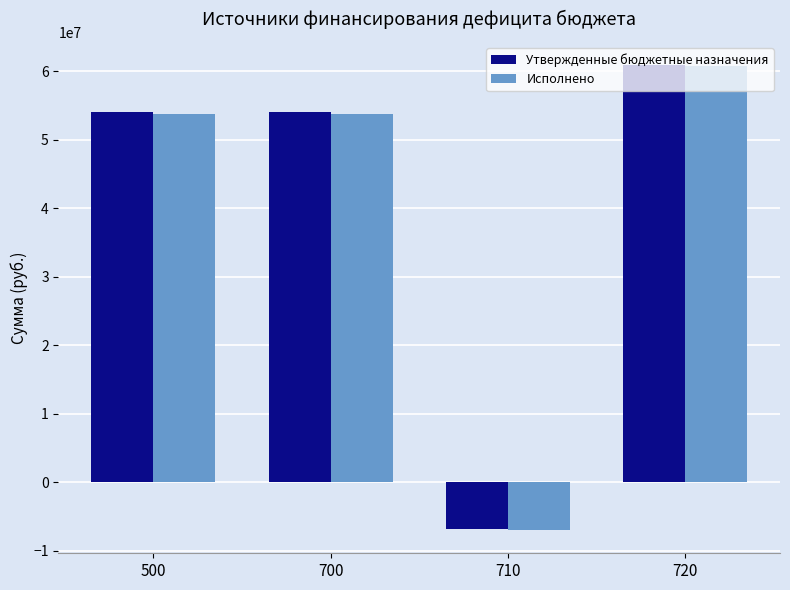

What is the average value of the Исполнено series?

40350240.6